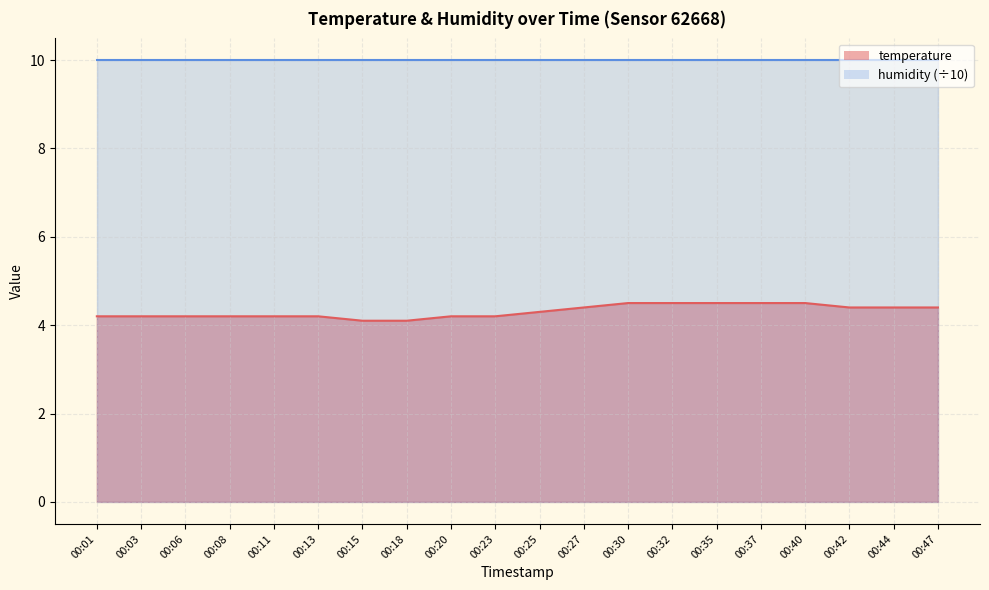

Rank the categories by value from highest to lowest.

00:30, 00:32, 00:35, 00:37, 00:40, 00:27, 00:42, 00:44, 00:47, 00:25, 00:01, 00:03, 00:06, 00:08, 00:11, 00:13, 00:20, 00:23, 00:15, 00:18